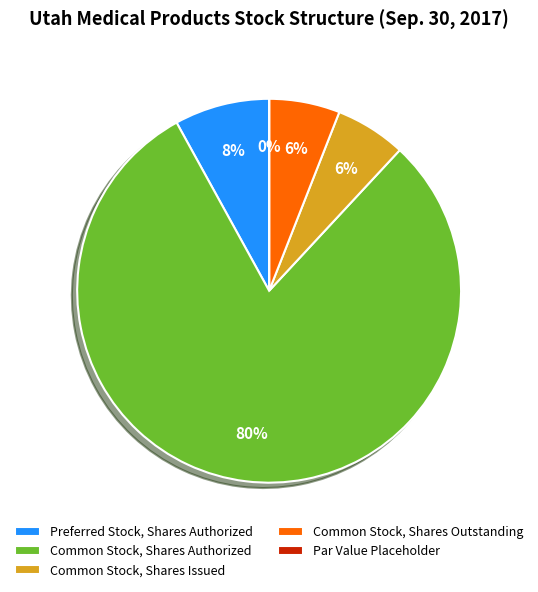

Is Common Stock, Shares Authorized the majority of the pie?

Yes